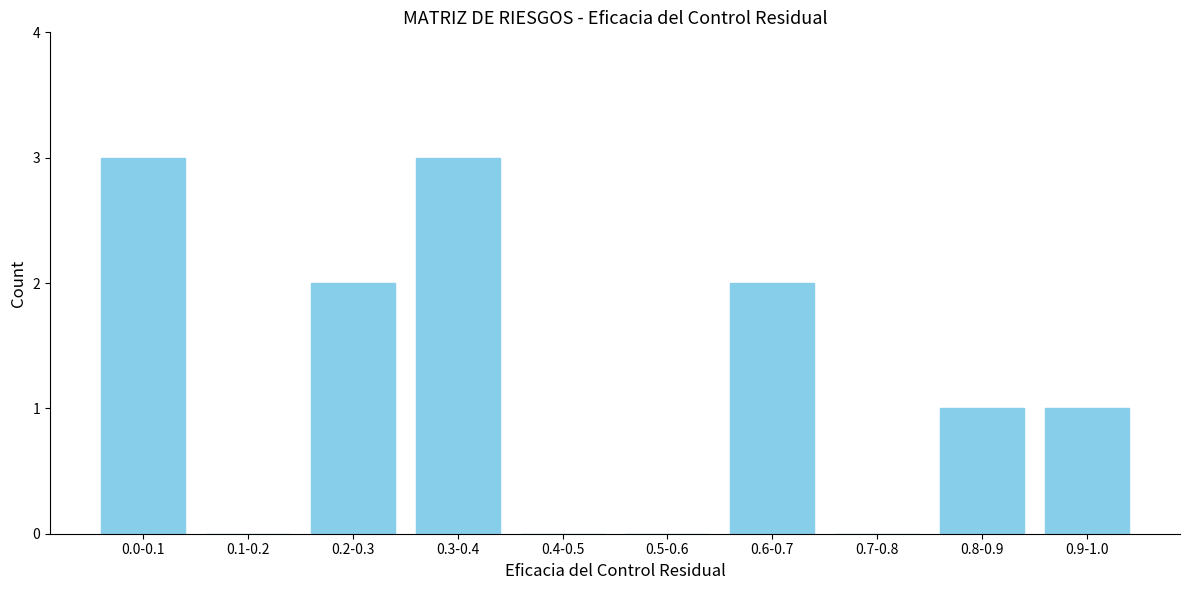

Reading right to left, what are all the values shown in this chart?

0.9-1.0=1	0.8-0.9=1	0.7-0.8=0	0.6-0.7=2	0.5-0.6=0	0.4-0.5=0	0.3-0.4=3	0.2-0.3=2	0.1-0.2=0	0.0-0.1=3